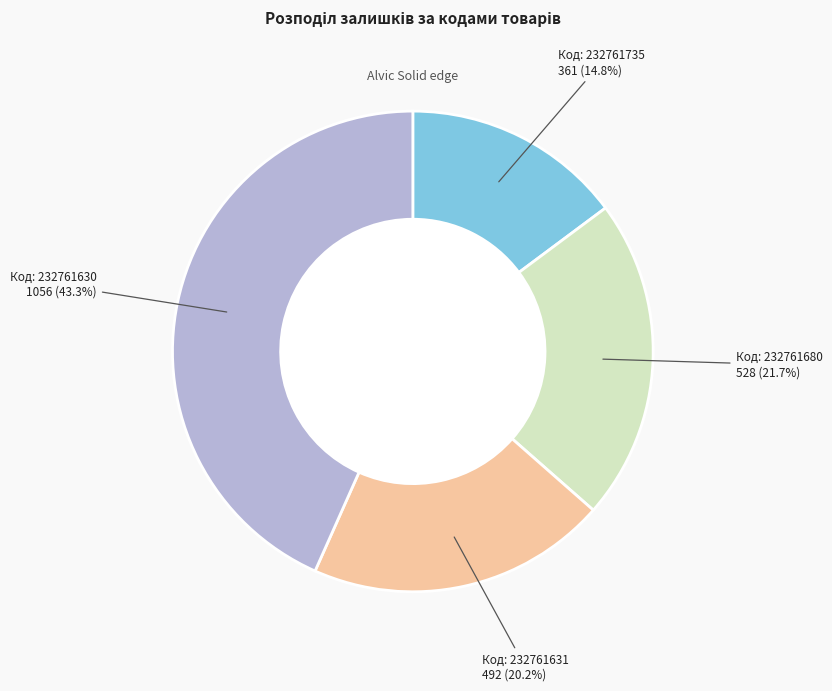

Which category has the biggest portion of the pie?

232761630